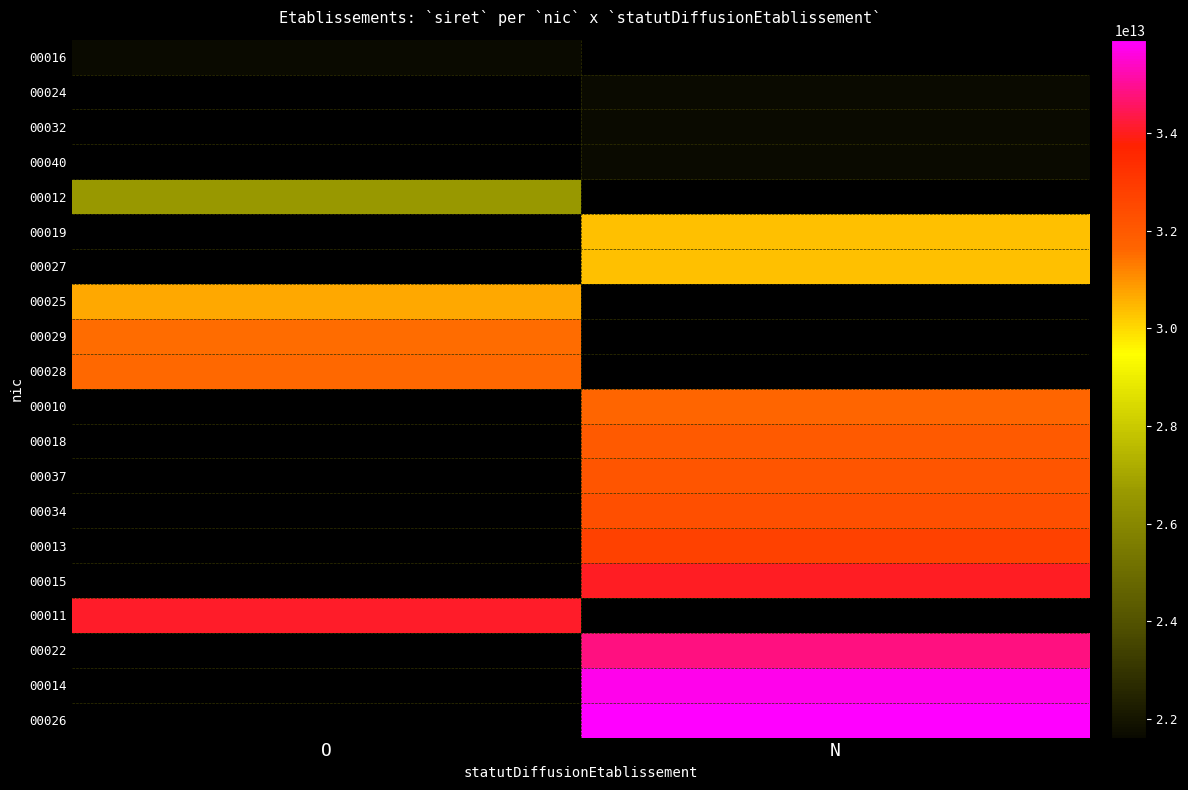

At which category does the chart reach its minimum across all series?

O